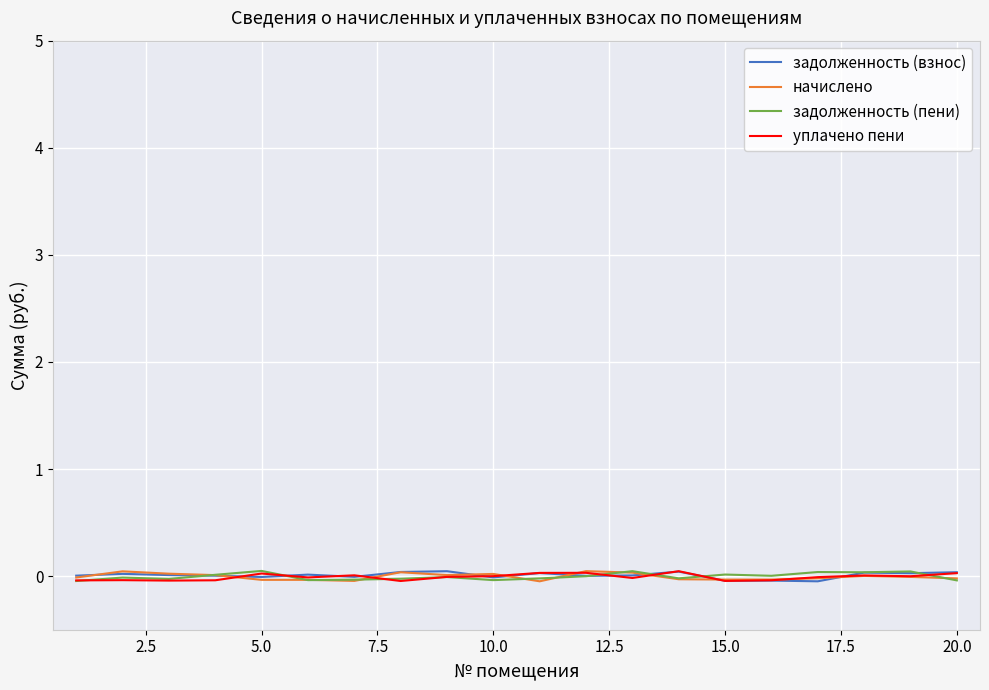

Which series has the widest spread of values?

начислено